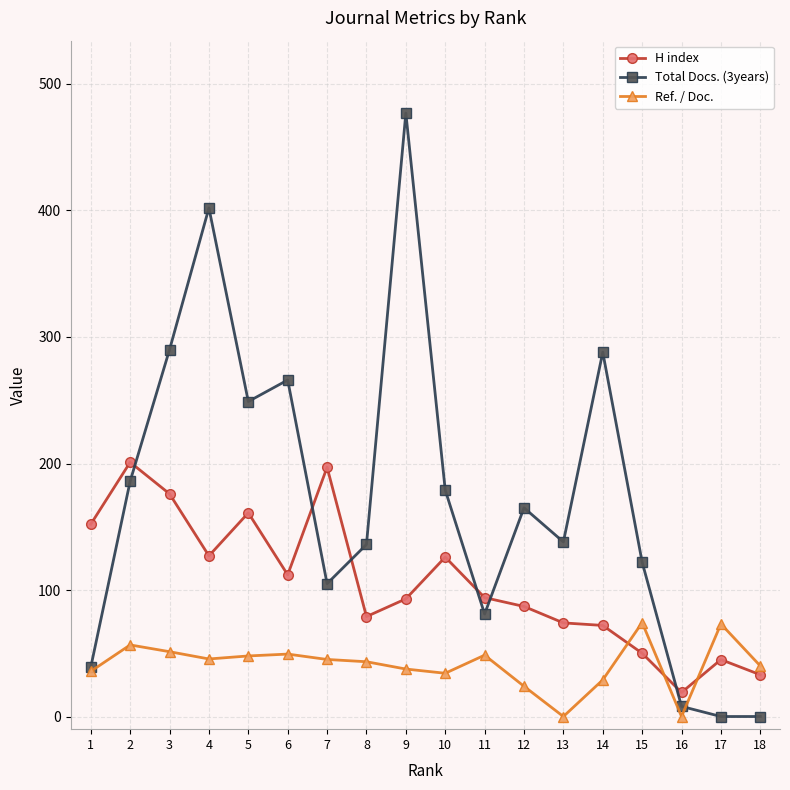

What are all the series names shown in the legend?

H index, Total Docs. (3years), Ref. / Doc.